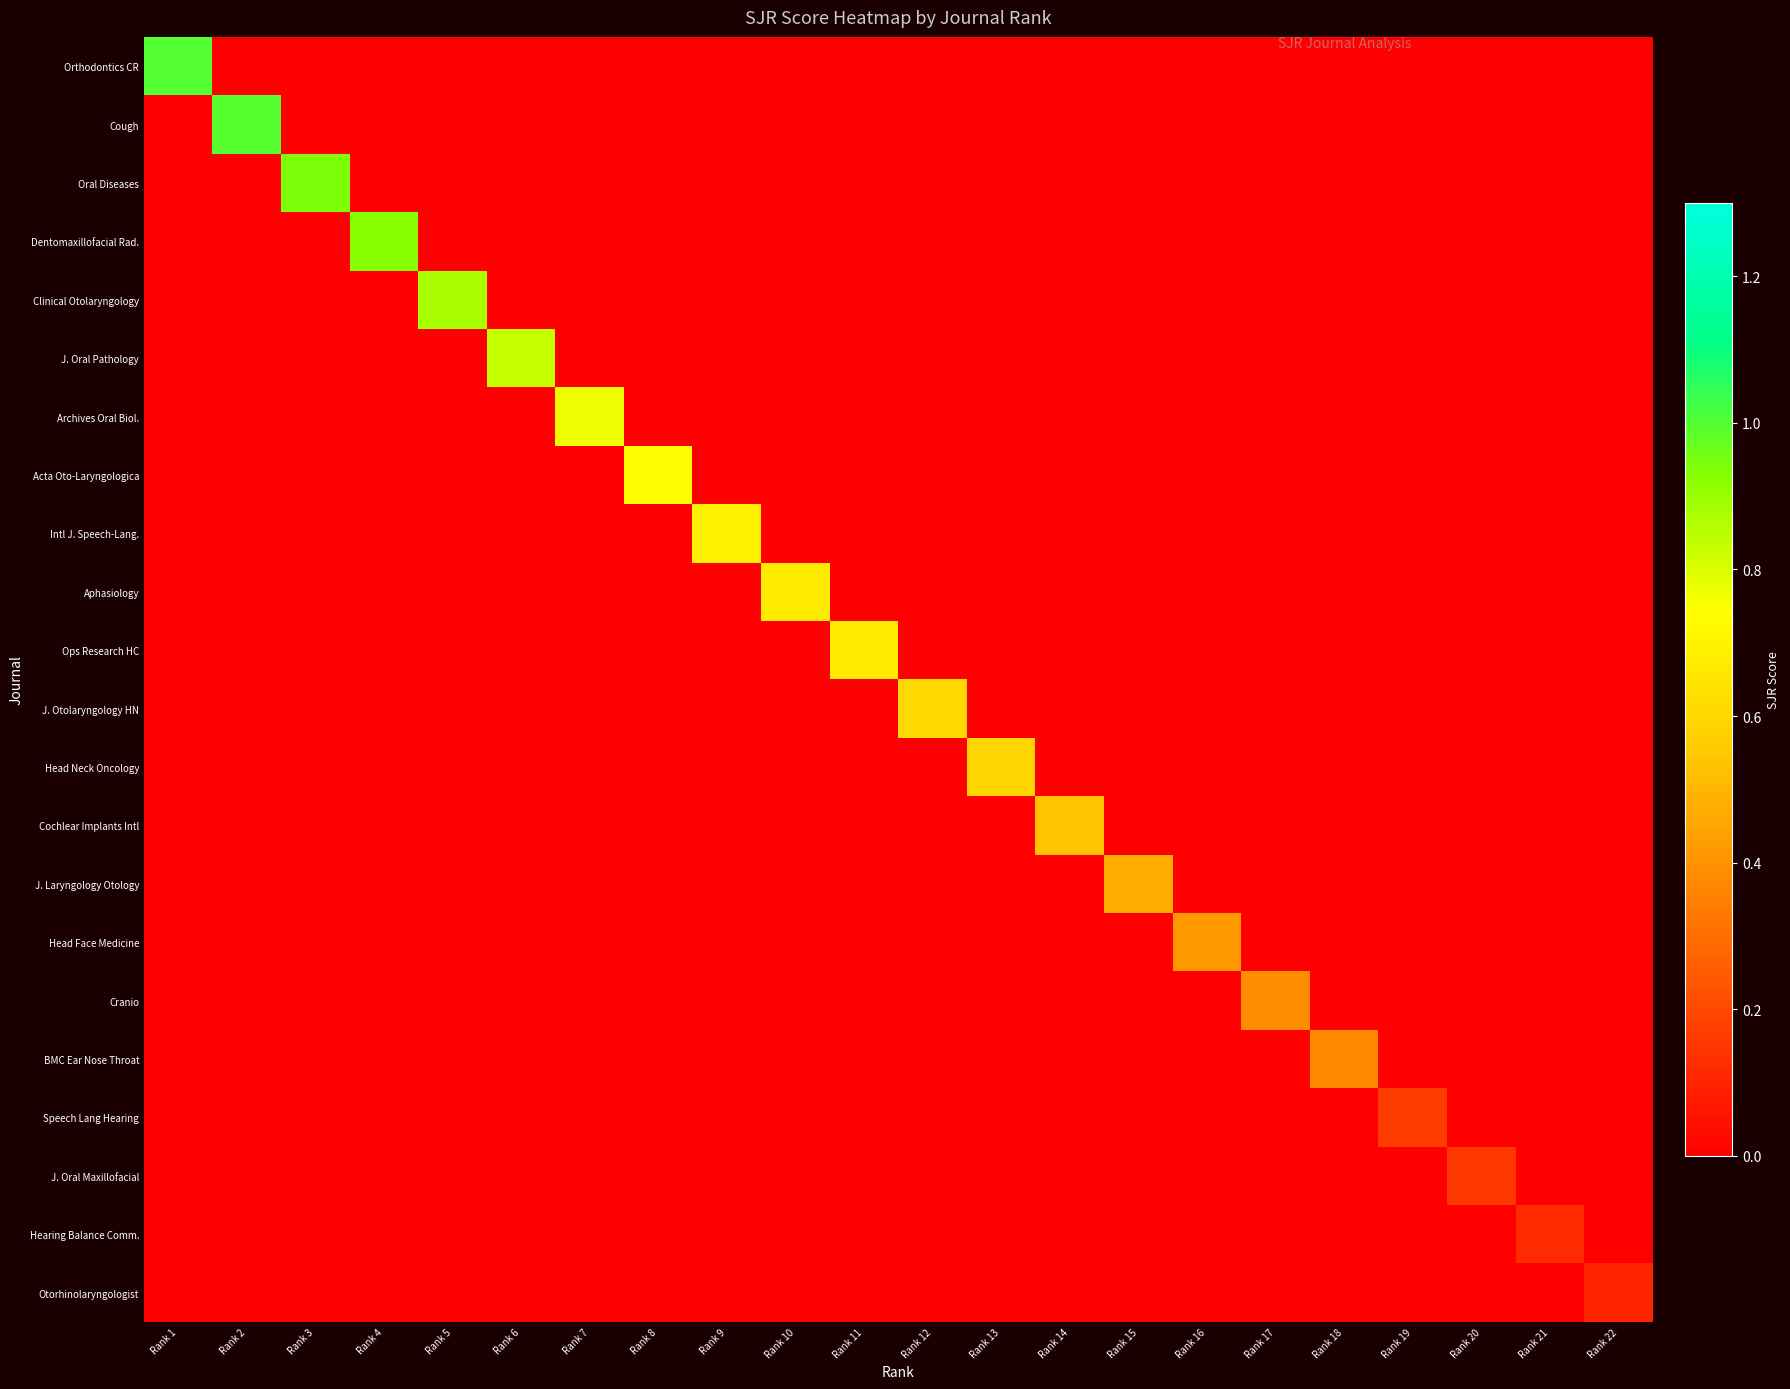

At Rank 9, list the series in order from smallest to largest.

Orthodontics CR, Cough, Oral Diseases, Dentomaxillofacial Rad., Clinical Otolaryngology, J. Oral Pathology, Archives Oral Biol., Acta Oto-Laryngologica, Aphasiology, Ops Research HC, J. Otolaryngology HN, Head Neck Oncology, Cochlear Implants Intl, J. Laryngology Otology, Head Face Medicine, Cranio, BMC Ear Nose Throat, Speech Lang Hearing, J. Oral Maxillofacial, Hearing Balance Comm., Otorhinolaryngologist, Intl J. Speech-Lang.